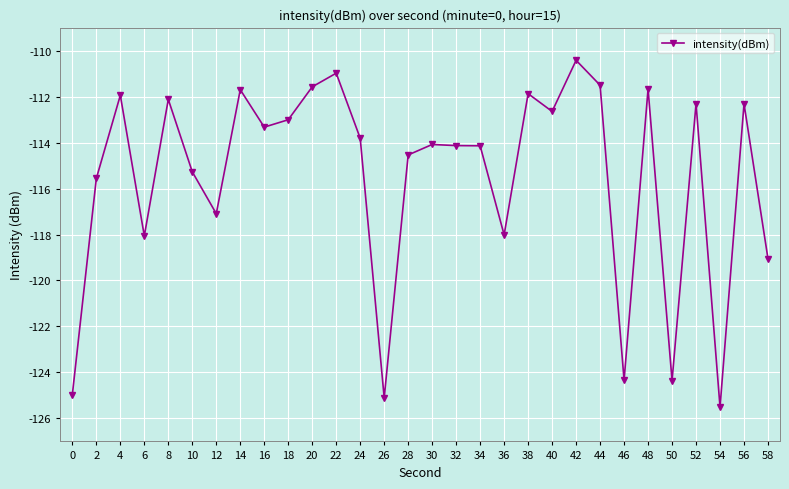

What is the average value?

-115.5